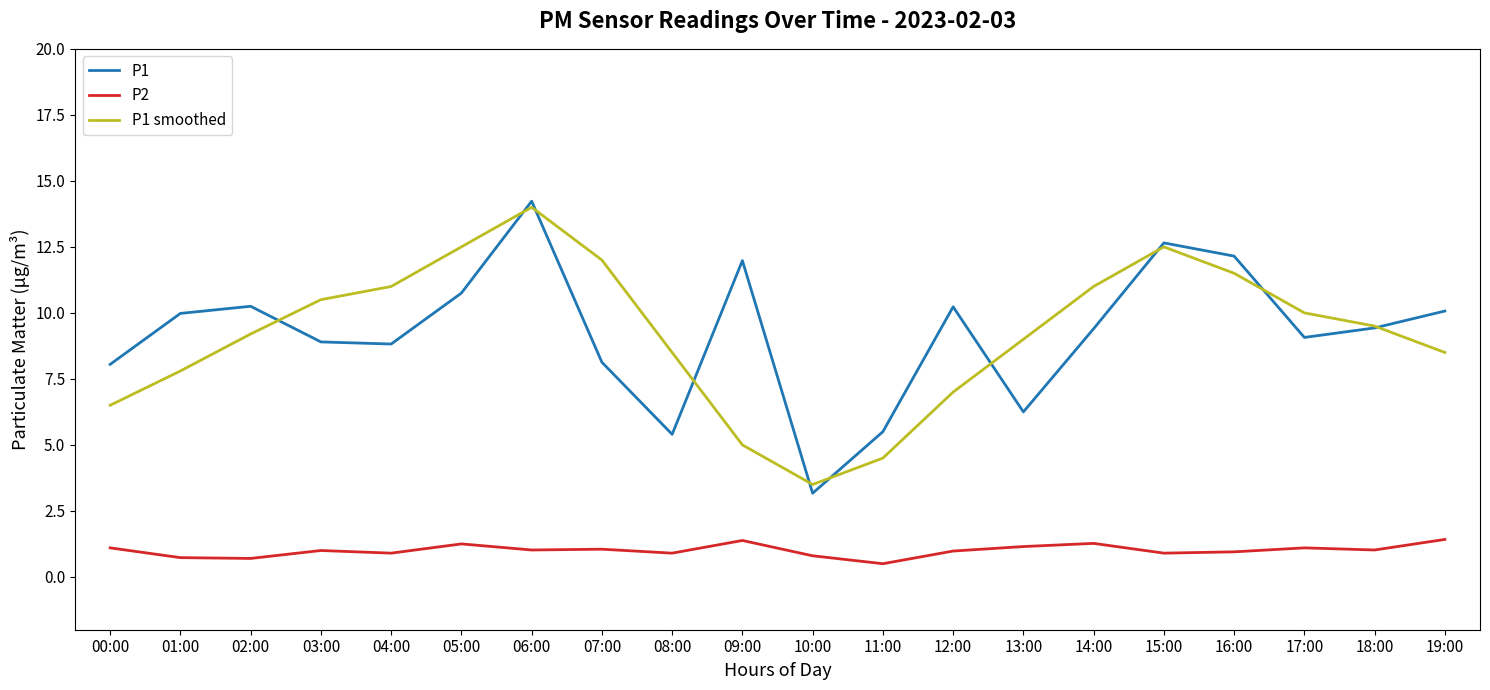

Where is the first local maximum for P1?

02:00